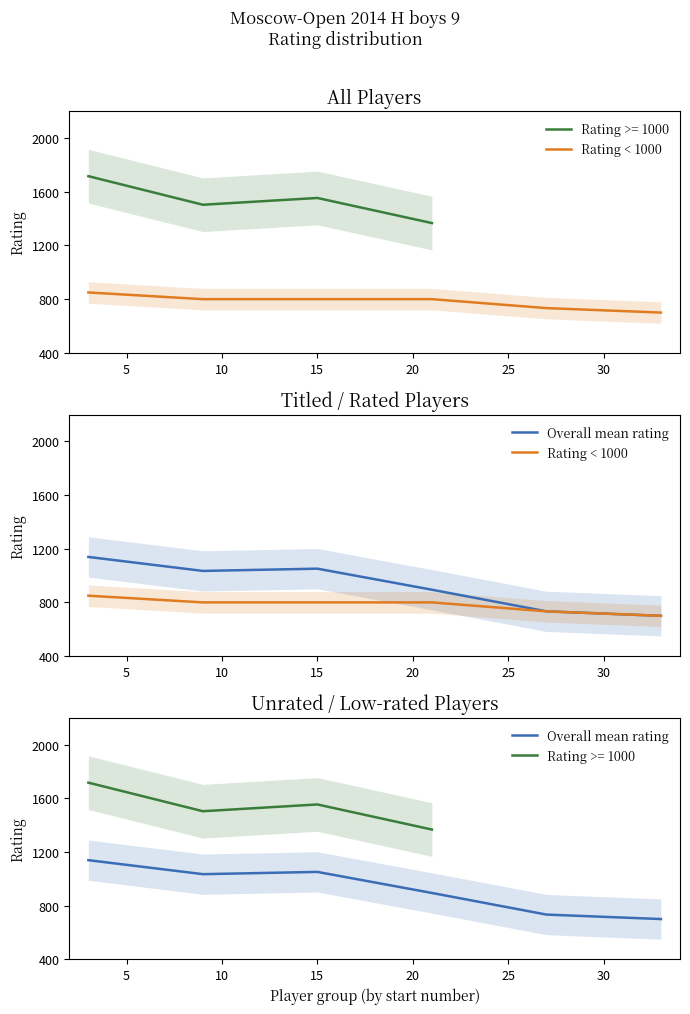

Which series has the largest range (max minus min)?

Overall mean rating